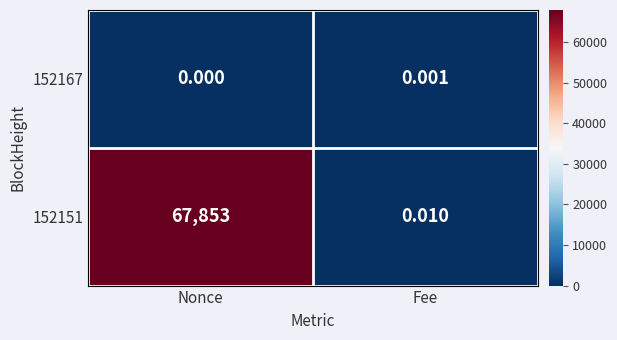

At which label is 152151 closest to 33926?

Fee